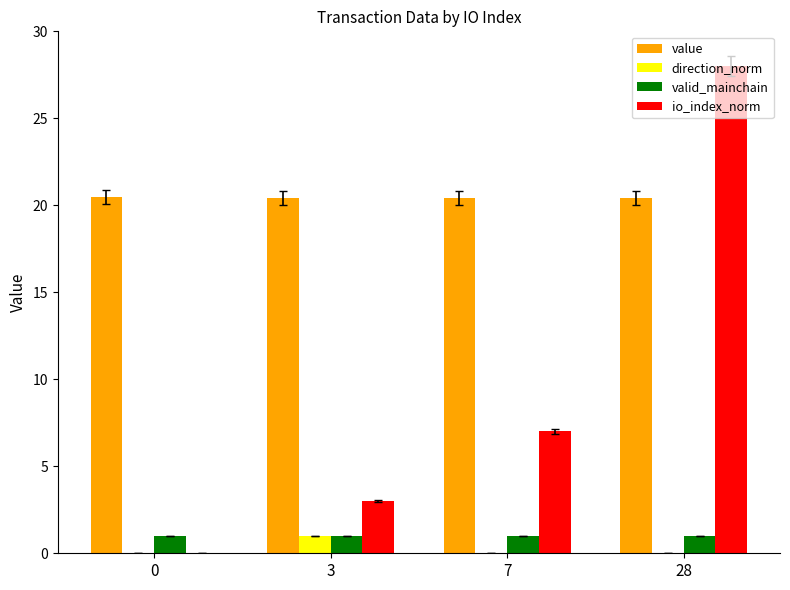

Which series changed the most between 0 and 3?

io_index_norm